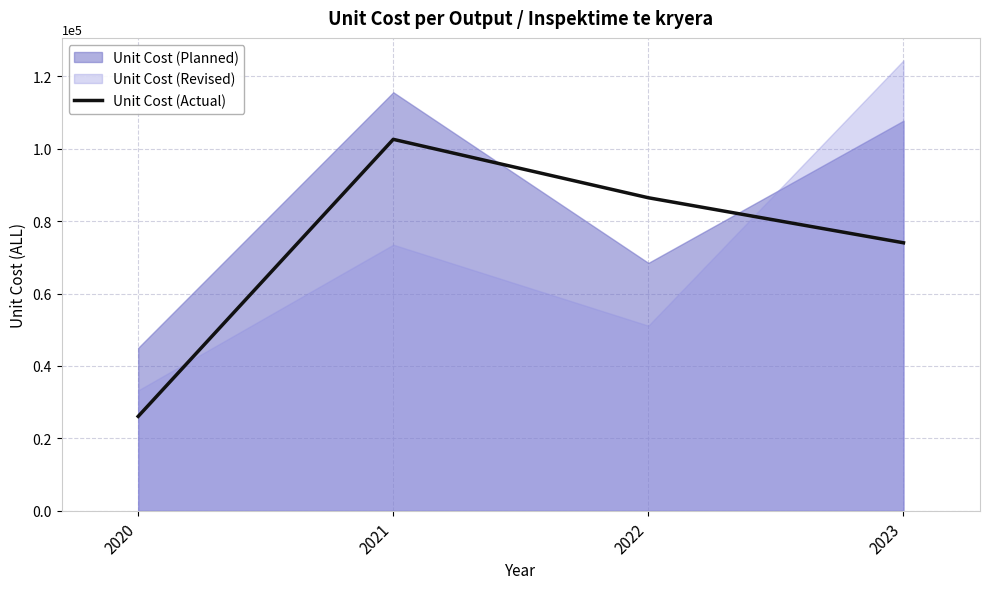

Approximately how many times larger is the value at 2021 compared to 2023?

1.4